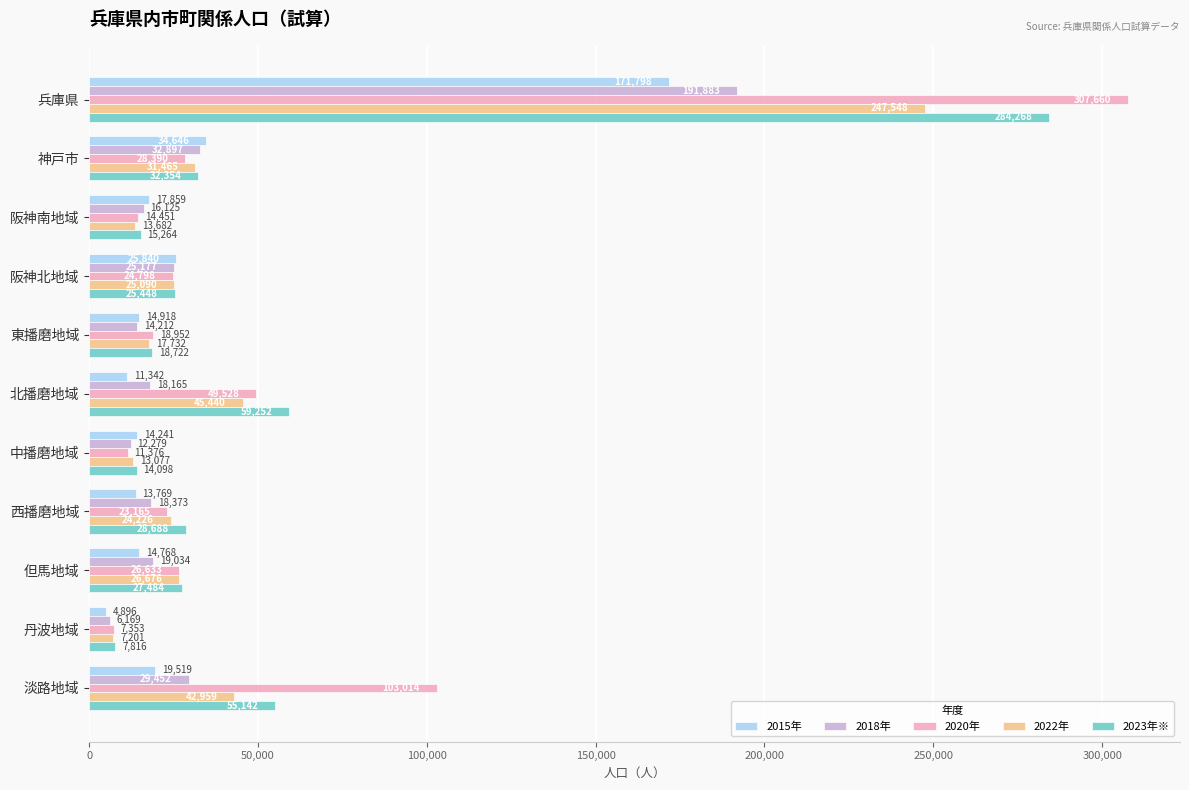

True or false: 2023年※ has a value of 40137 at 北播磨地域.

False